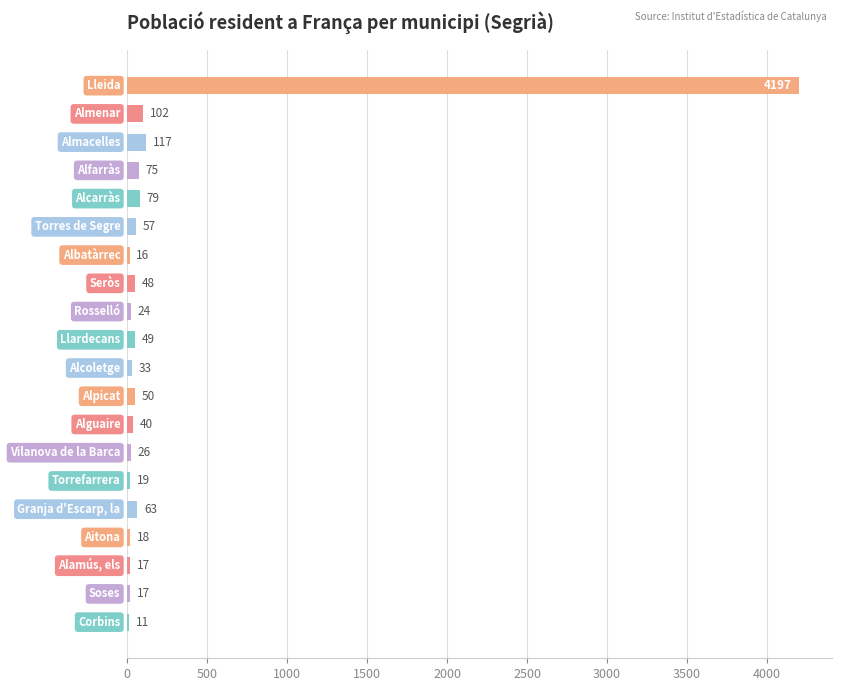

What is the greatest value displayed?

4197